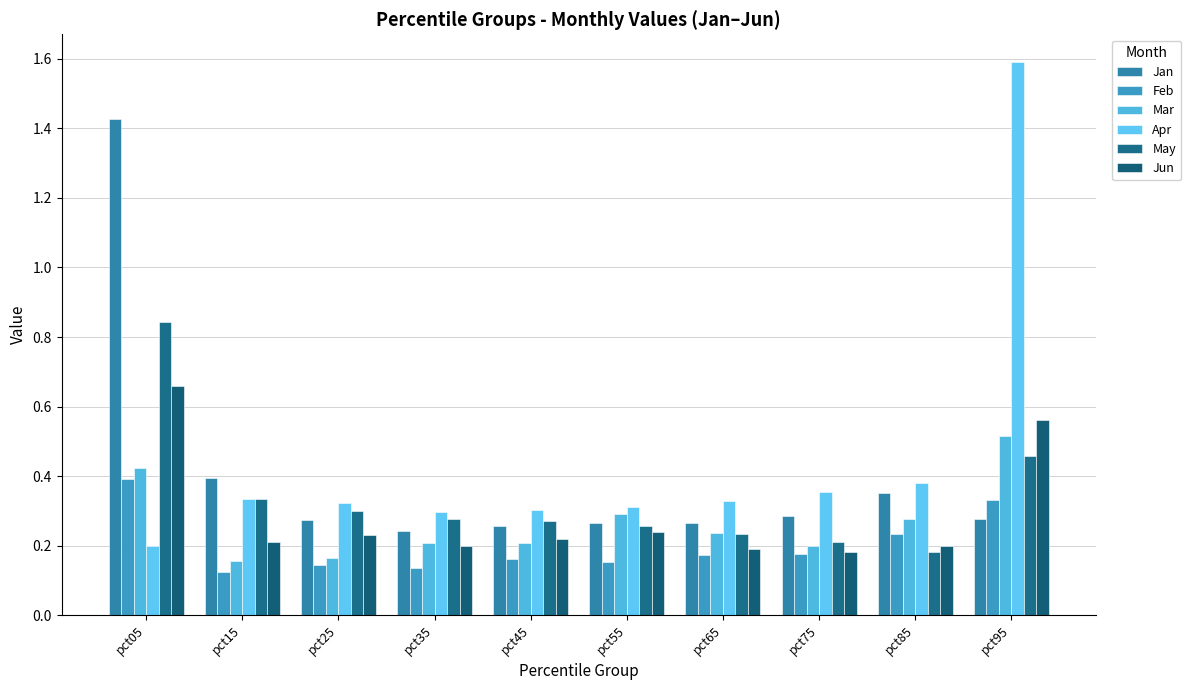

Rank the categories by Jun value from lowest to highest.

pct75, pct65, pct35, pct85, pct15, pct45, pct25, pct55, pct95, pct05